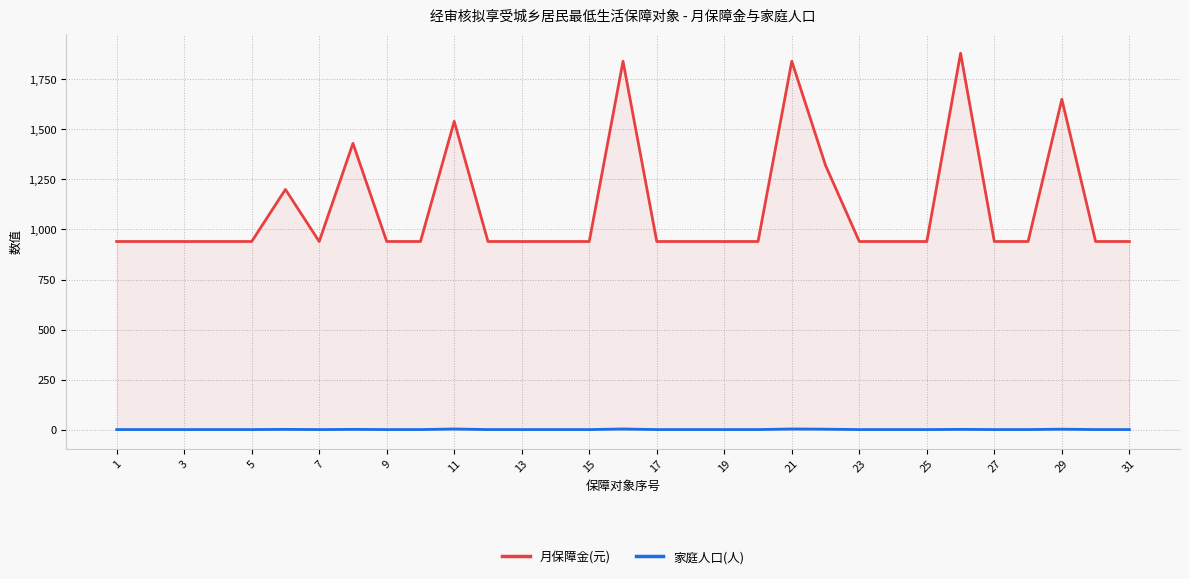

What is the minimum value for 家庭人口(人)?

1